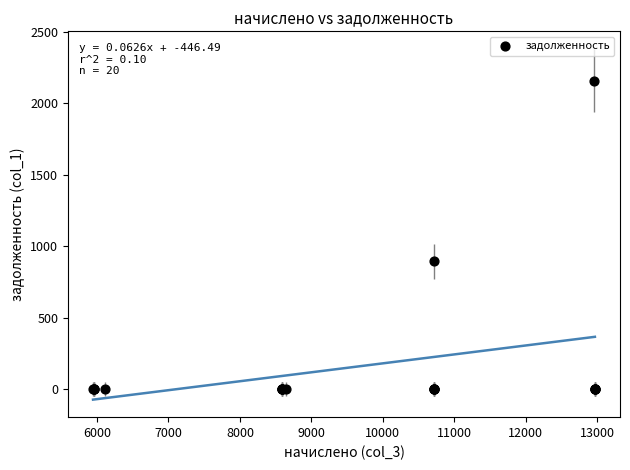

What Y value in the scatter plot is closest to 1079?

892.9